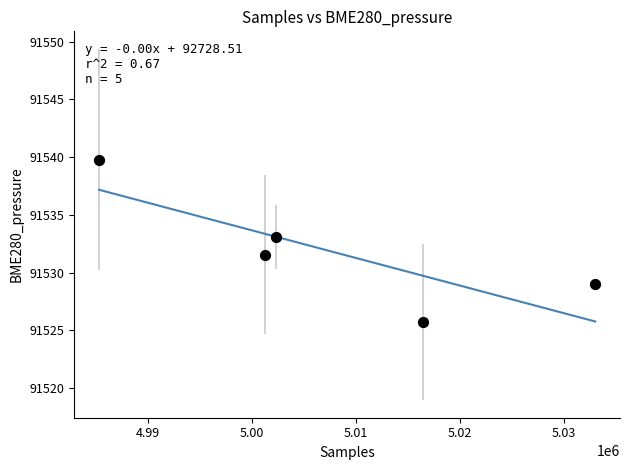

What is the range of Y values (max minus min)?

14.1